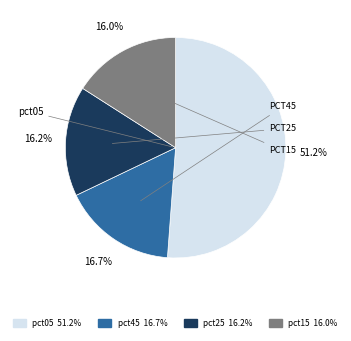

Is there any slice that represents more than half of the pie?

Yes